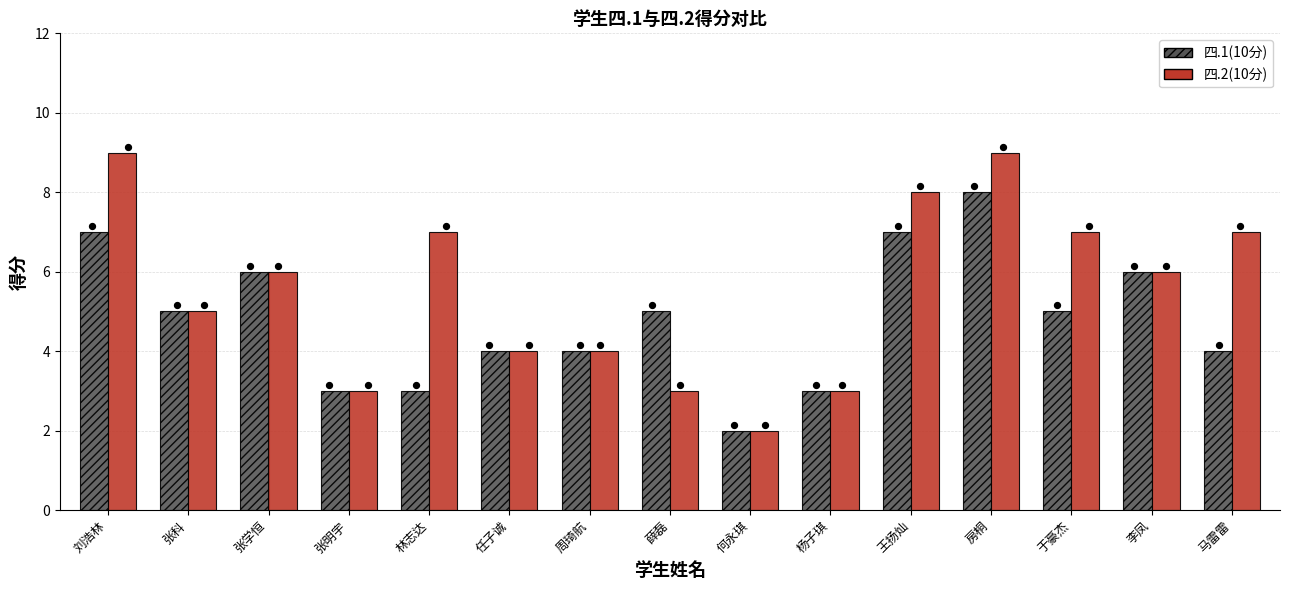

What are all the series names shown in the legend?

四.1(10分), 四.2(10分)